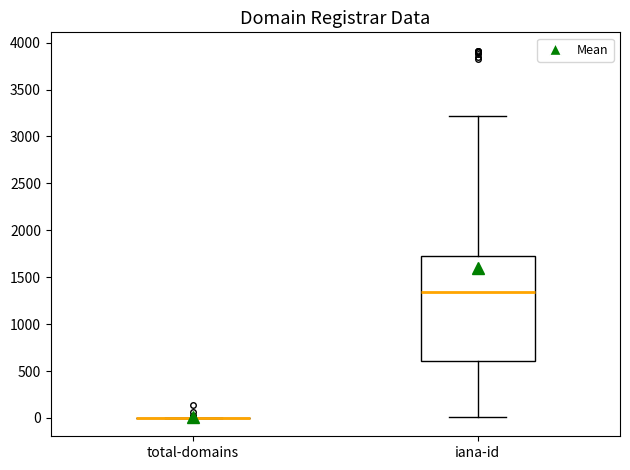

Comparing the boxes themselves (not the whiskers), which one is the tallest?

iana-id